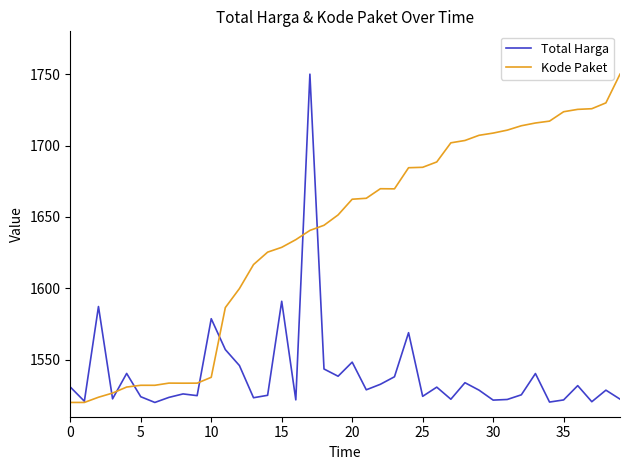

Which series has the largest total across all categories?

Kode Paket